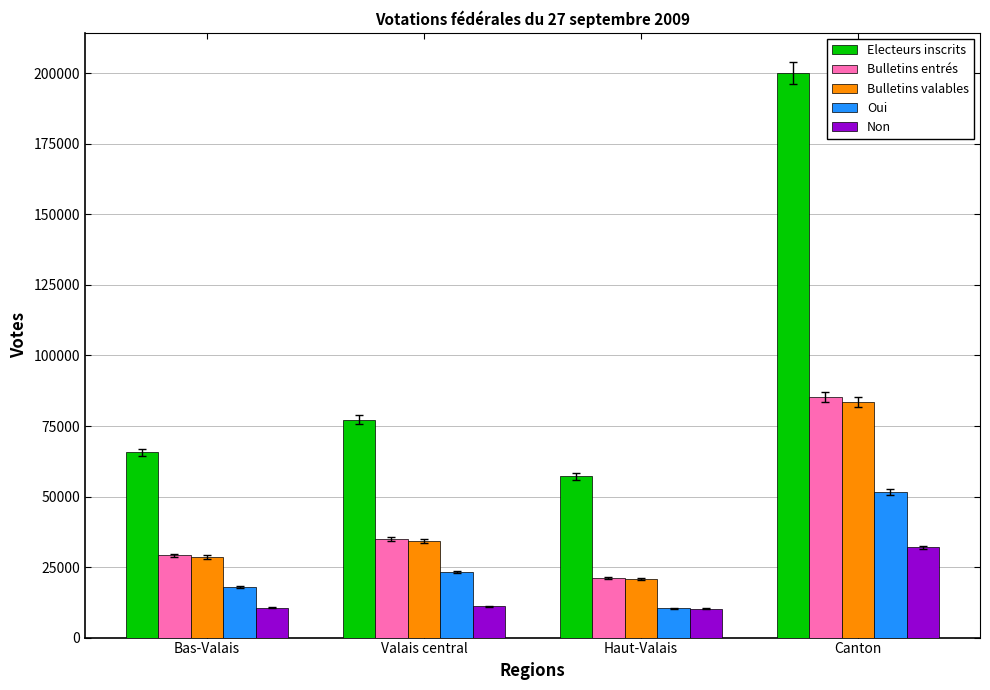

Is it true that Bulletins entrés equals 29209 at Bas-Valais?

True